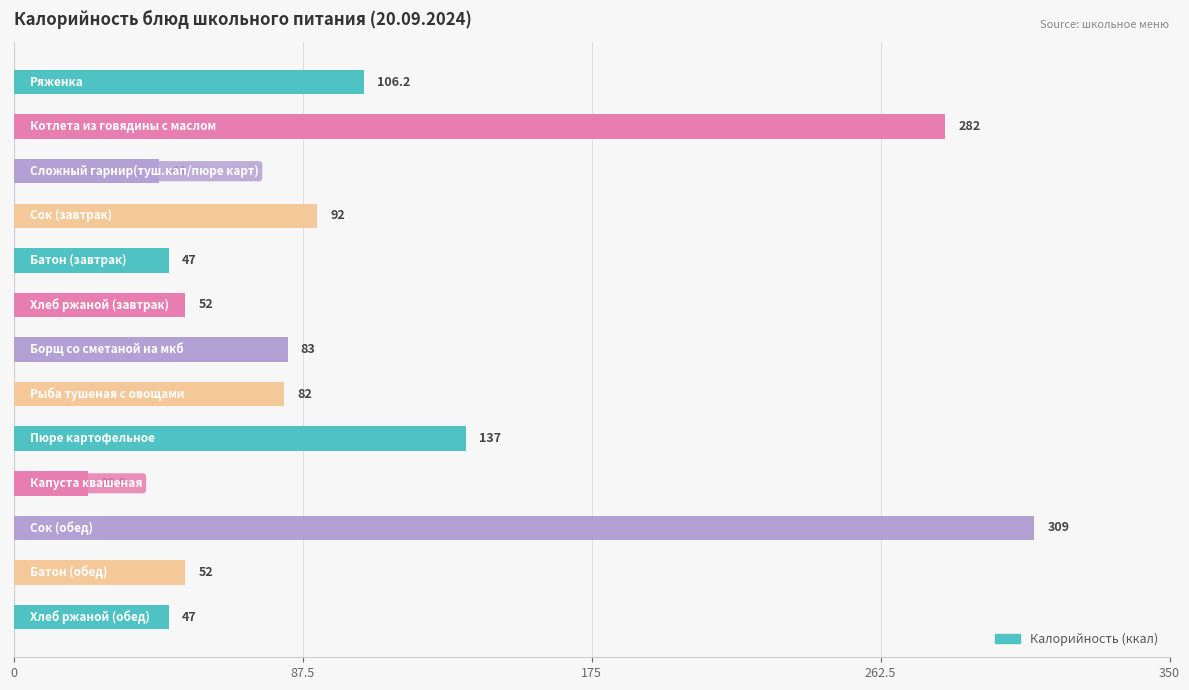

How many series are shown in this chart?

1